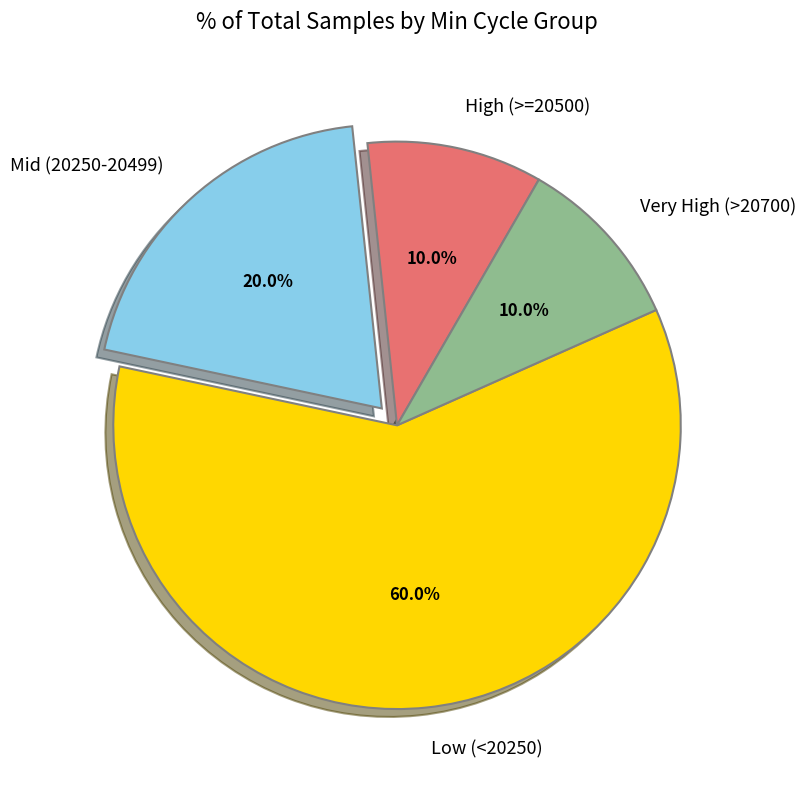

Which category accounts for the majority?

Low (<20250)